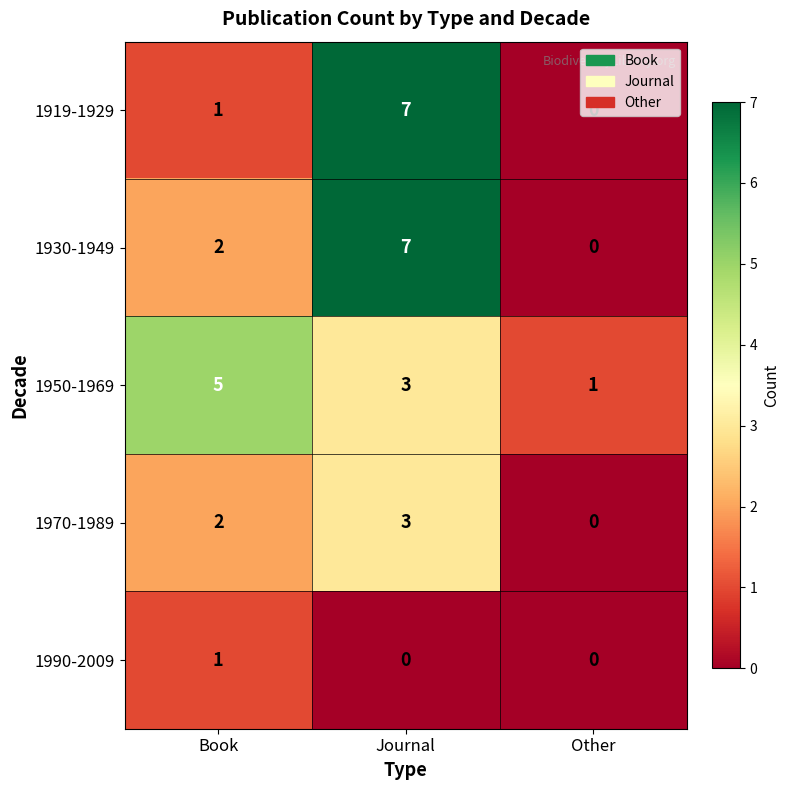

What is the greatest value displayed?

7